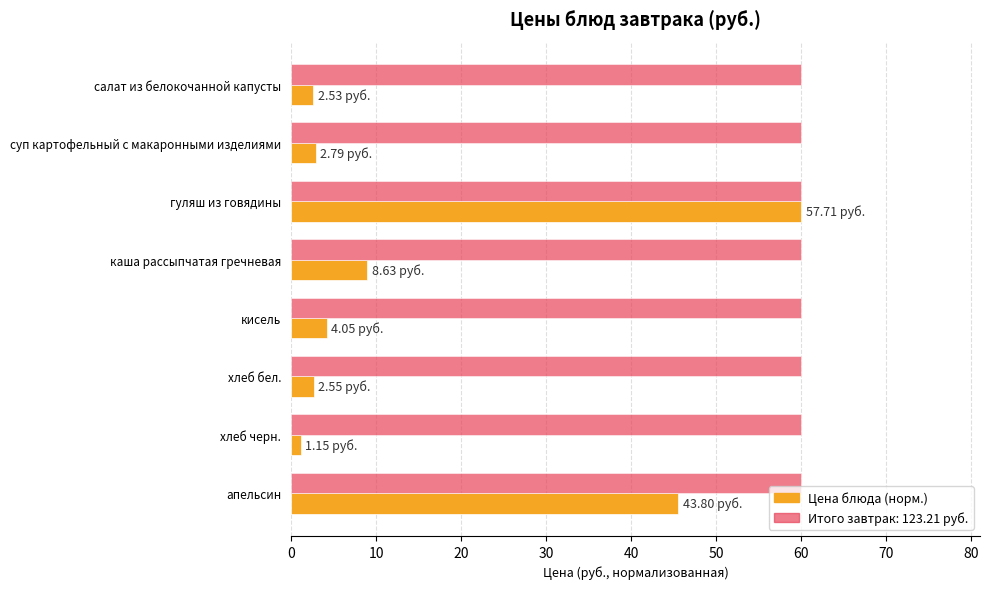

At which category is the sum across all series the highest?

гуляш из говядины